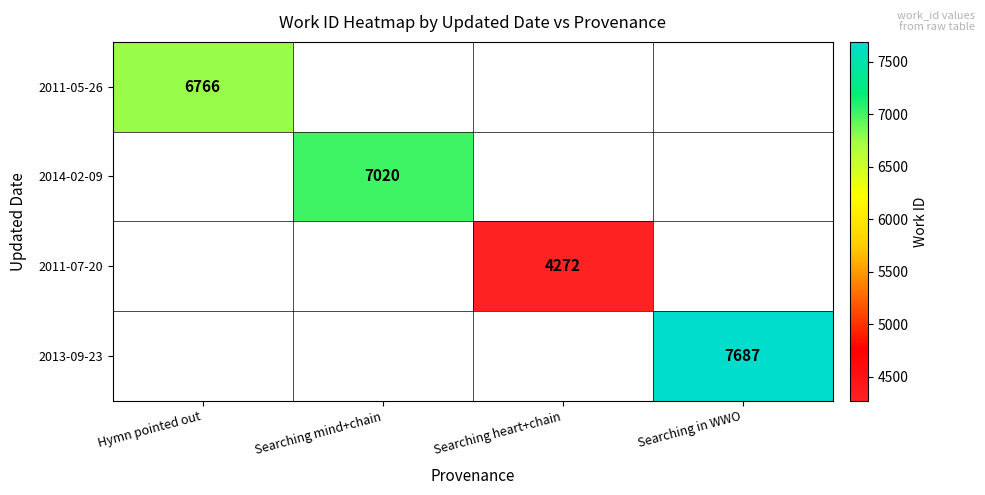

The 2011-07-20 series shows 4272 at Searching heart+chain. True or false?

True